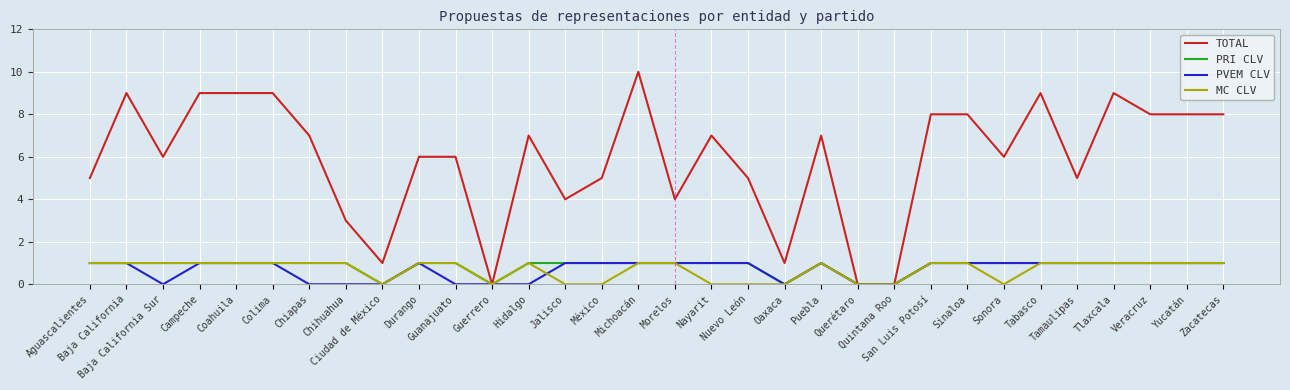

How many PRI CLV values are between 1 and 2?

27